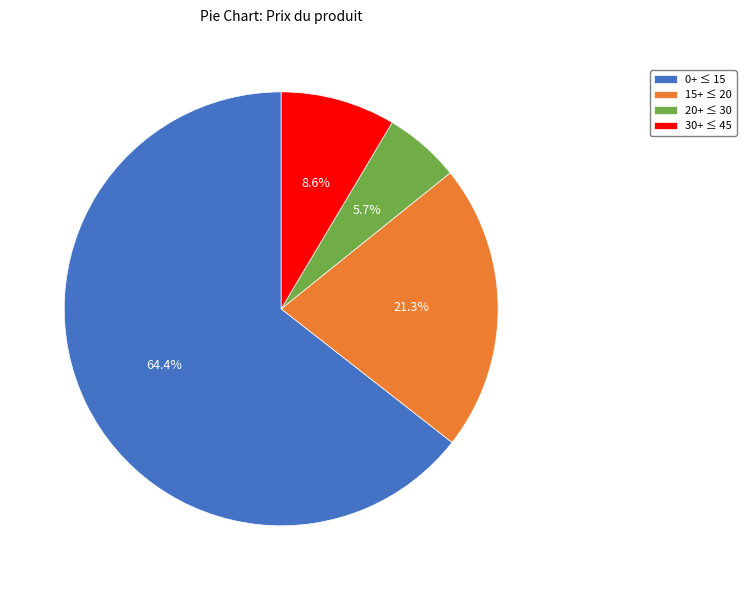

Count the number of slices in the pie.

4